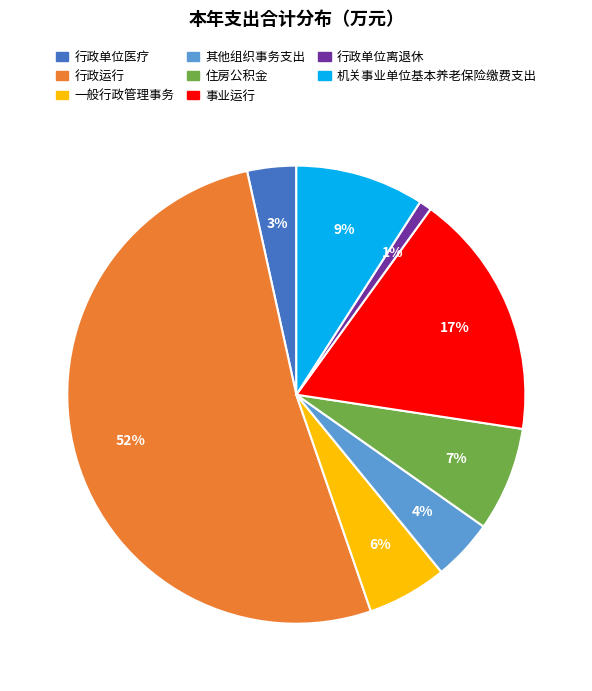

Is the sum of 其他组织事务支出 and 事业运行 greater than half?

No